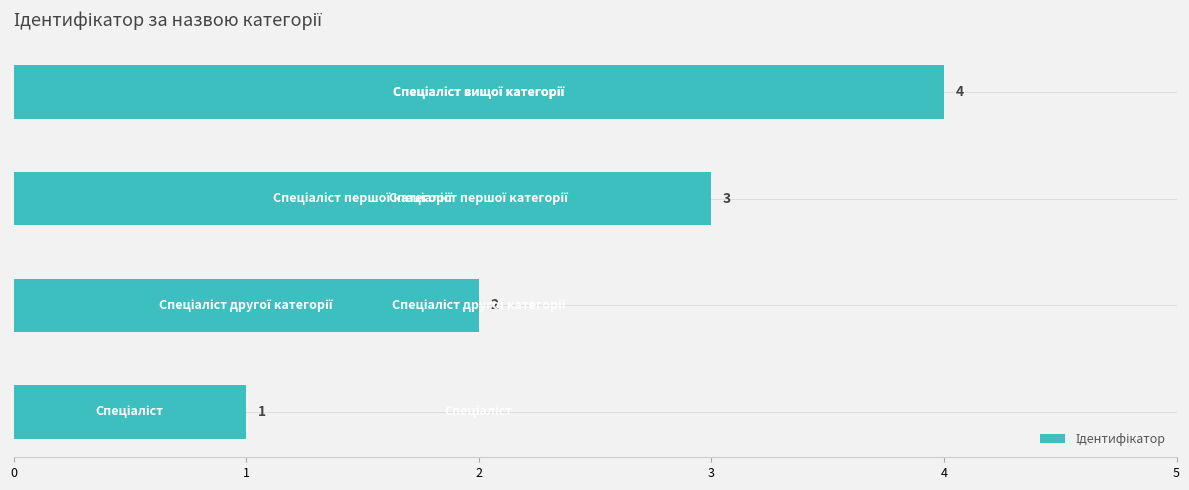

How many series are shown in this chart?

1